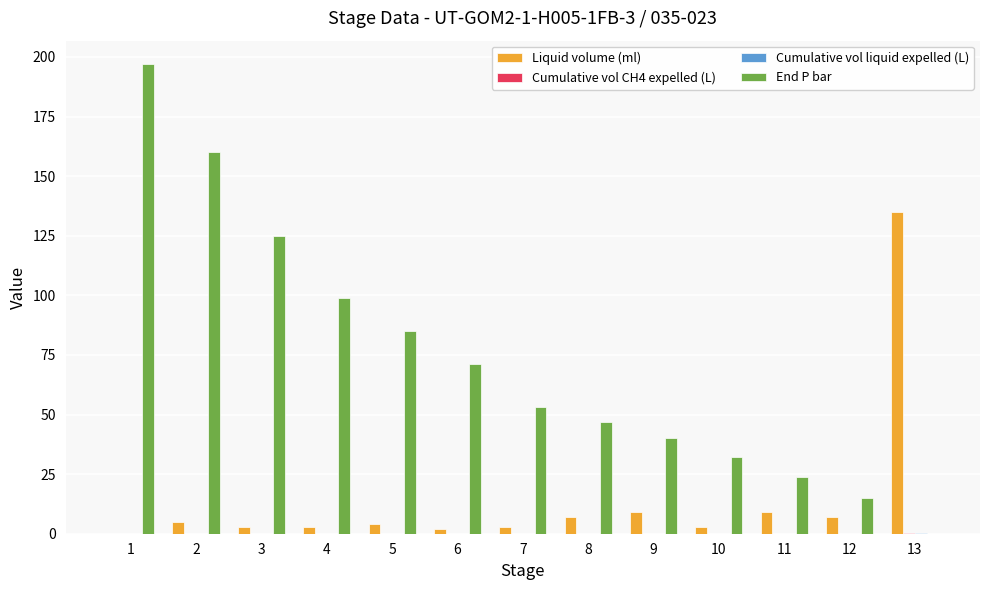

Which series changed the most between 2 and 11?

End P bar